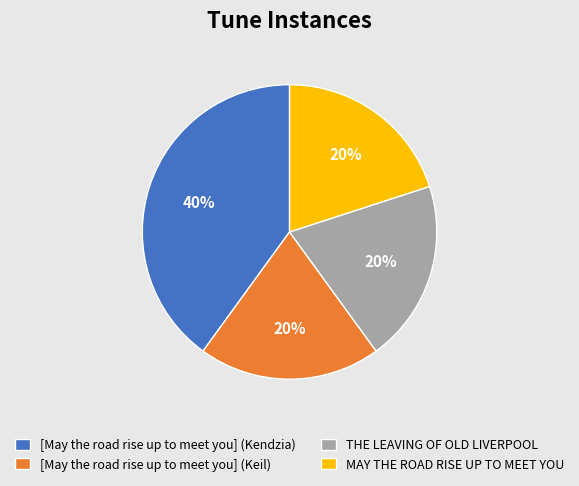

Is it true that MAY THE ROAD RISE UP TO MEET YOU is 20% of the pie?

True